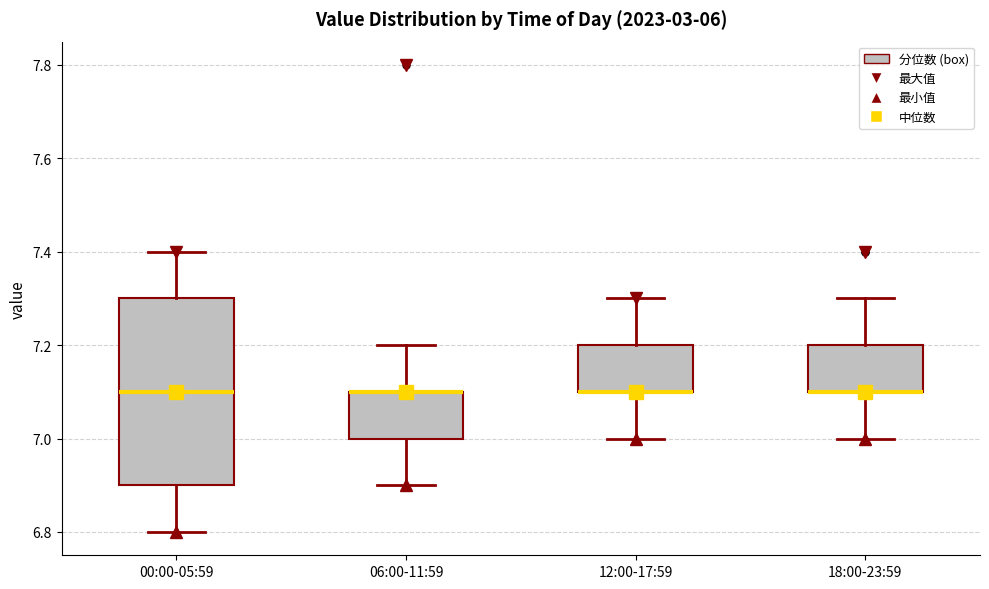

Reading left to right, transcribe this box plot: for each box, give where its median line is, the range the box spans, and where its two whiskers end, as read against the y-axis. The values are not printed on the chart, so give them approximately, as read against the axis.

00:00-05:59: median 7.1, box 6.9 to 7.3, whiskers 6.8 to 7.4
06:00-11:59: median 7.1 (drawn on the box's upper edge), box 7.0 to 7.1, whiskers 6.9 to 7.2
12:00-17:59: median 7.1 (drawn on the box's lower edge), box 7.1 to 7.2, whiskers 7.0 to 7.3
18:00-23:59: median 7.1 (drawn on the box's lower edge), box 7.1 to 7.2, whiskers 7.0 to 7.3